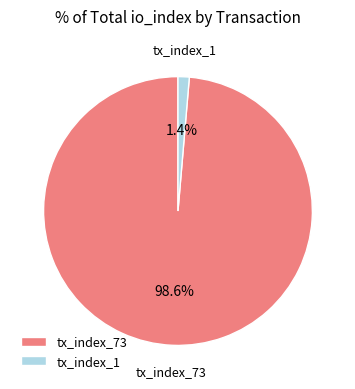

Which slice represents more than half of the pie?

tx_index_73